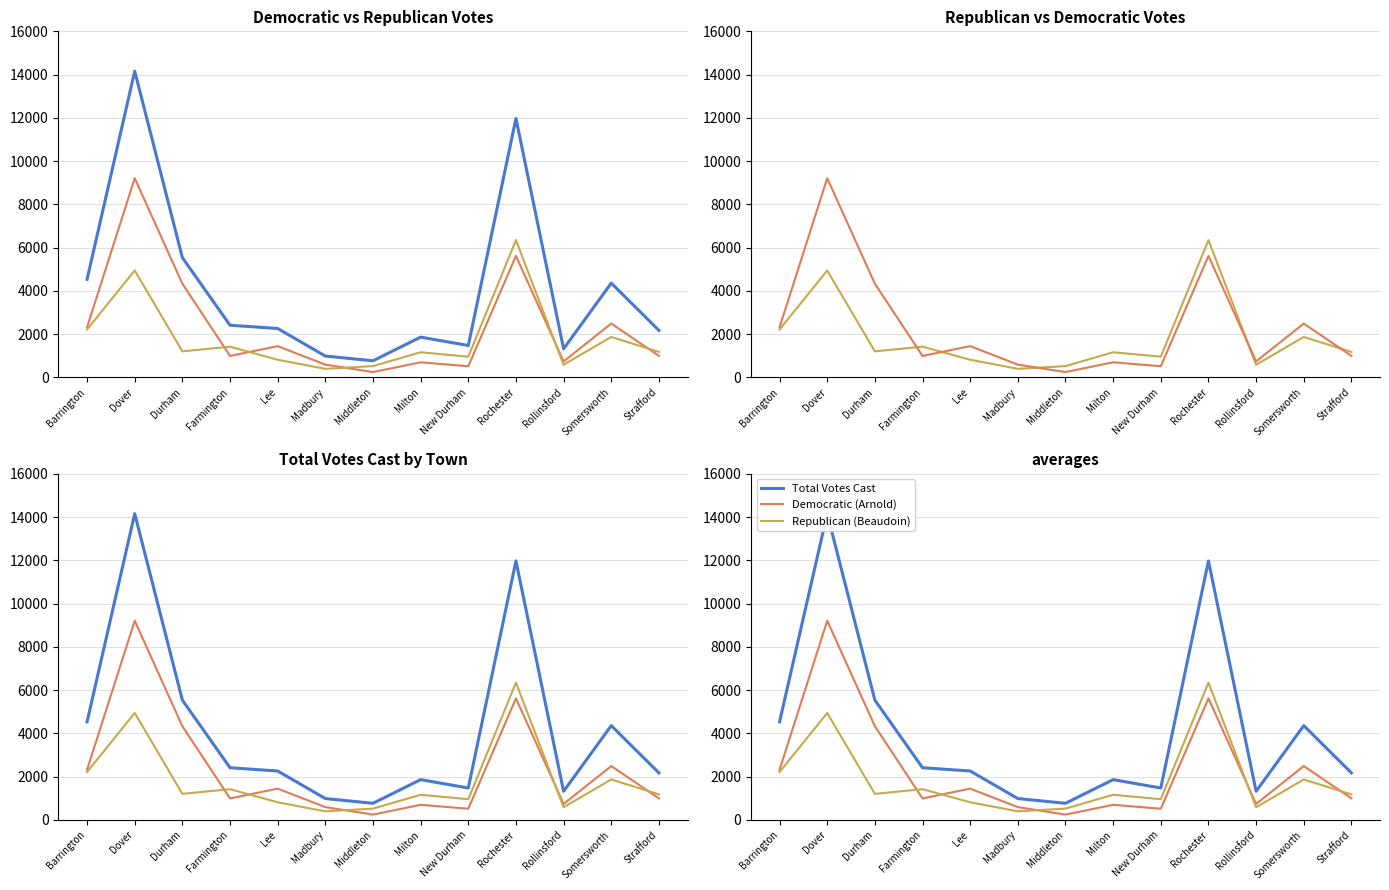

Reading left to right, extract all data points from this chart.

Democratic (Arnold): Barrington=2318	Dover=9207	Durham=4331	Farmington=992	Lee=1445	Madbury=591	Middleton=246	Milton=698	New Durham=516	Rochester=5617	Rollinsford=738	Somersworth=2489	Strafford=996
Republican (Beaudoin): Barrington=2215	Dover=4943	Durham=1204	Farmington=1420	Lee=815	Madbury=396	Middleton=522	Milton=1162	New Durham=957	Rochester=6347	Rollinsford=584	Somersworth=1870	Strafford=1178
Total Votes Cast: Barrington=4533	Dover=14158	Durham=5536	Farmington=2412	Lee=2261	Madbury=987	Middleton=768	Milton=1862	New Durham=1474	Rochester=11973	Rollinsford=1322	Somersworth=4359	Strafford=2174